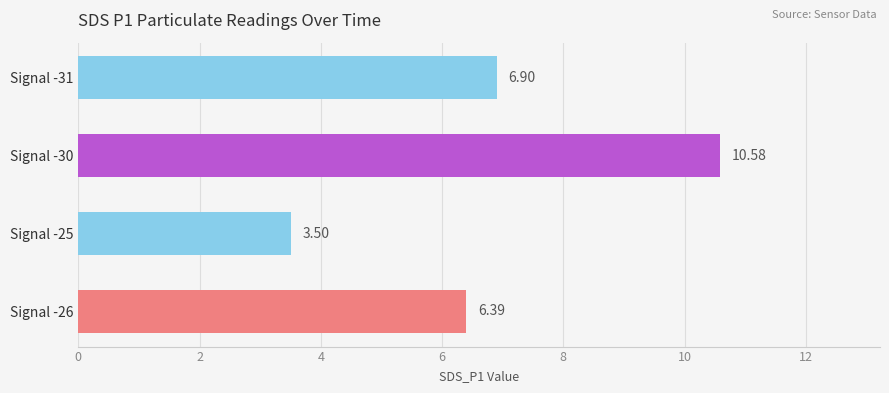

Rank the categories by value from lowest to highest.

Signal -25, Signal -26, Signal -31, Signal -30